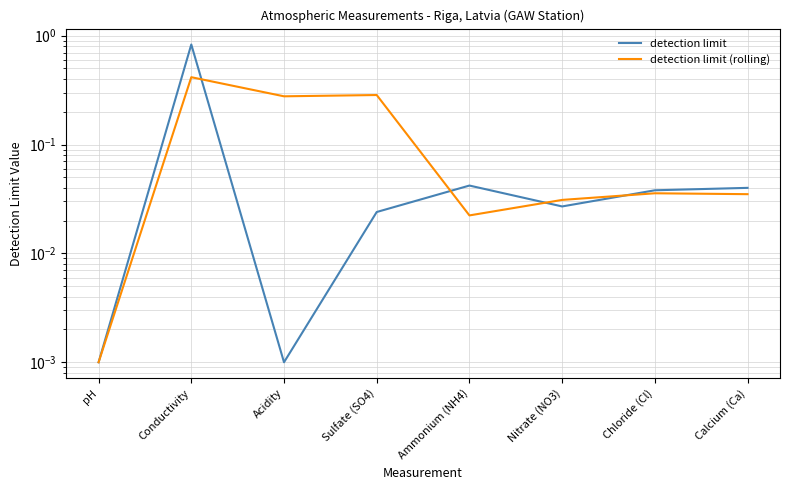

What is the label of the 2nd point from the right?

Chloride (Cl)